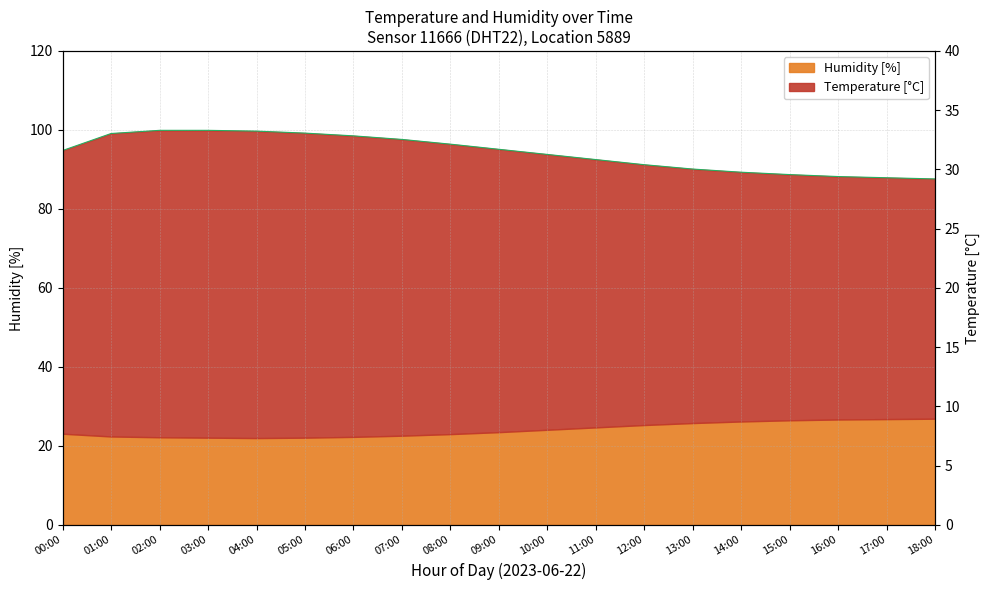

Reading left to right, what are all the values shown in this chart?

humidity top: 00:00=94.8	01:00=99.1	02:00=99.9	03:00=99.9	04:00=99.7	05:00=99.2	06:00=98.5	07:00=97.6	08:00=96.4	09:00=95.1	10:00=93.8	11:00=92.5	12:00=91.2	13:00=90.1	14:00=89.3	15:00=88.7	16:00=88.2	17:00=87.9	18:00=87.6
temperature_ref: 00:00=23.1	01:00=22.4	02:00=22.2	03:00=22.1	04:00=22.0	05:00=22.1	06:00=22.3	07:00=22.6	08:00=23.0	09:00=23.5	10:00=24.1	11:00=24.7	12:00=25.3	13:00=25.8	14:00=26.2	15:00=26.5	16:00=26.7	17:00=26.8	18:00=26.9